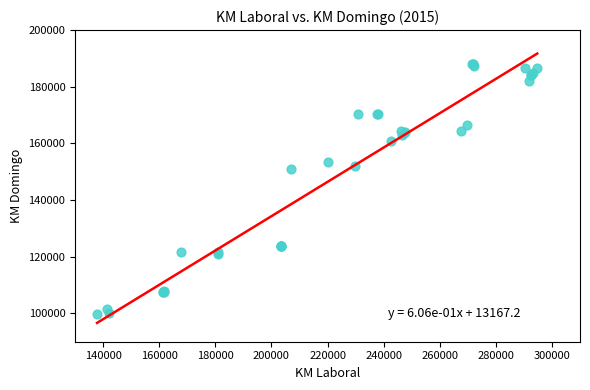

What Y value in the scatter plot is closest to 144011?

150929.7